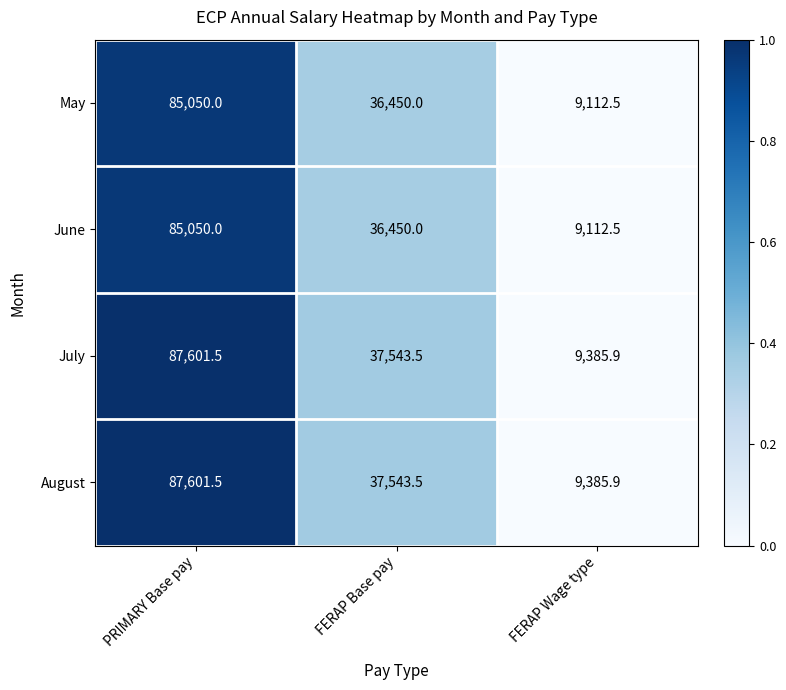

At which category is the sum across all series the highest?

PRIMARY Base pay